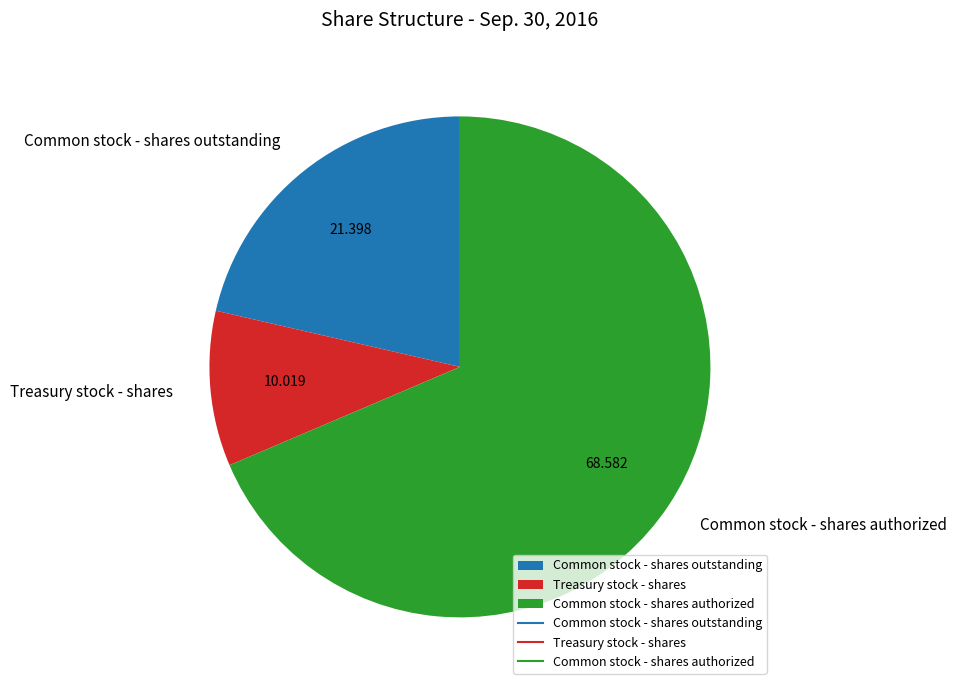

Count the number of slices in the pie.

3